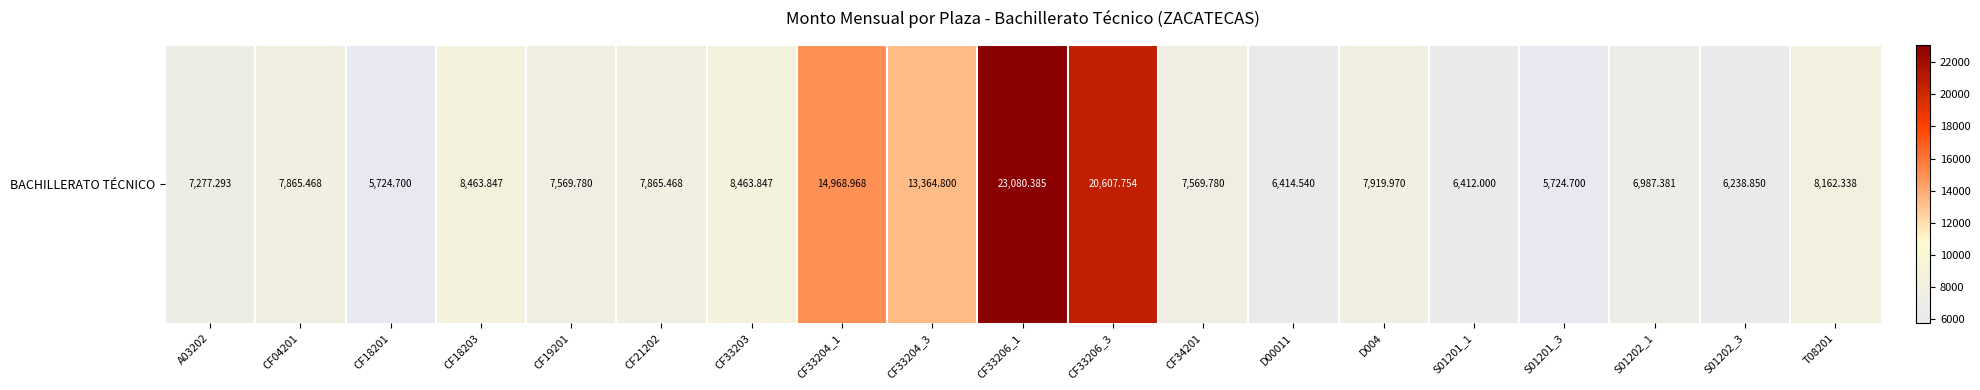

What is the difference between the maximum and minimum values?

17355.7